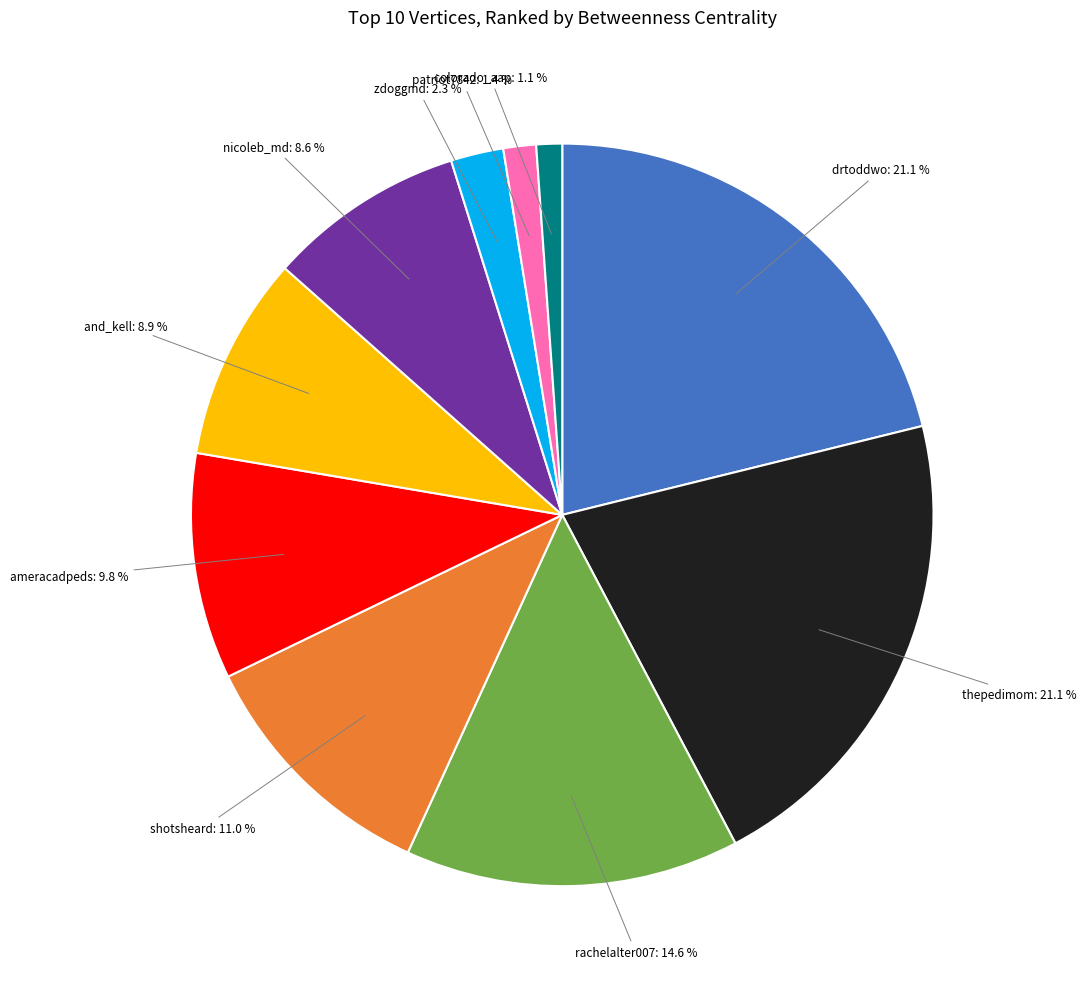

Is there a majority slice in this chart?

No